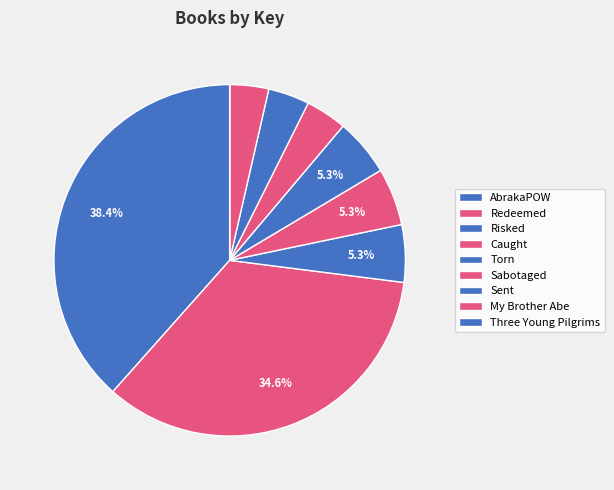

True or false: Sent accounts for 4% of the total.

True